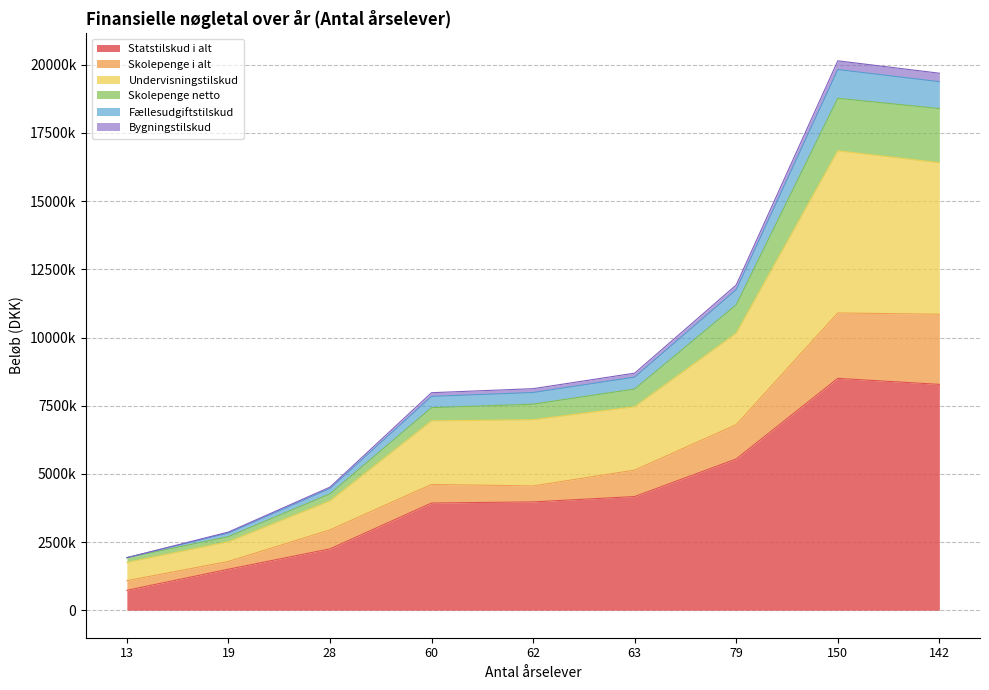

Does the chart display data point markers on the line(s)?

No